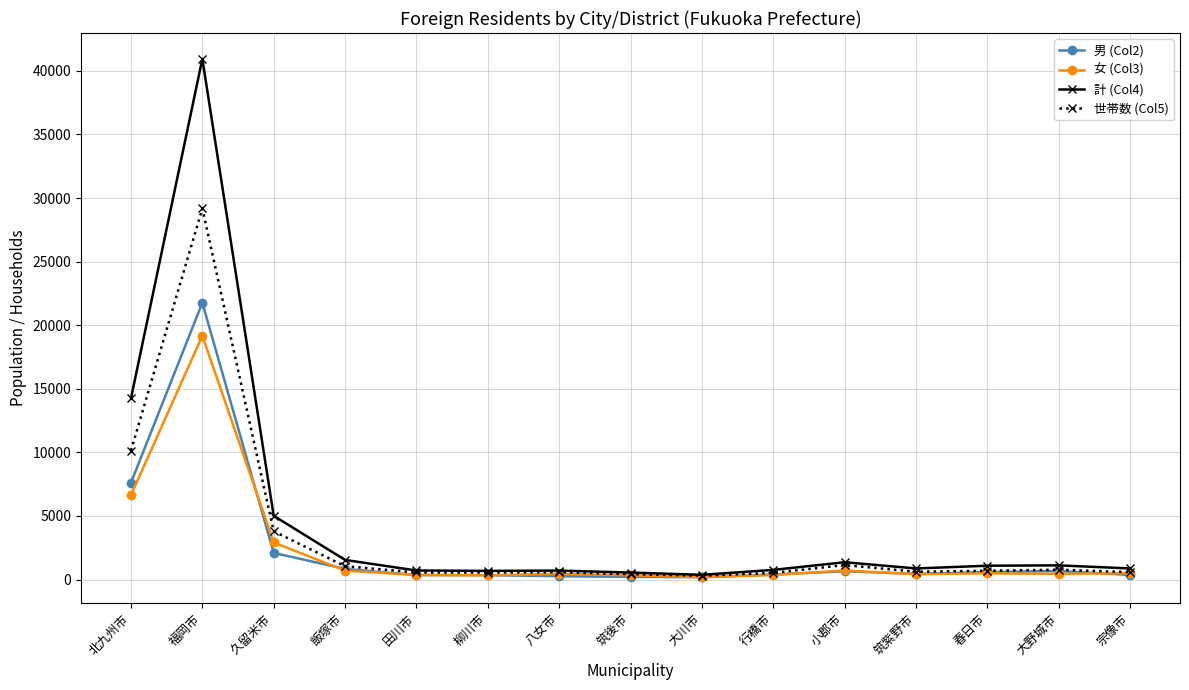

Is this an area chart (filled region under the line)?

No